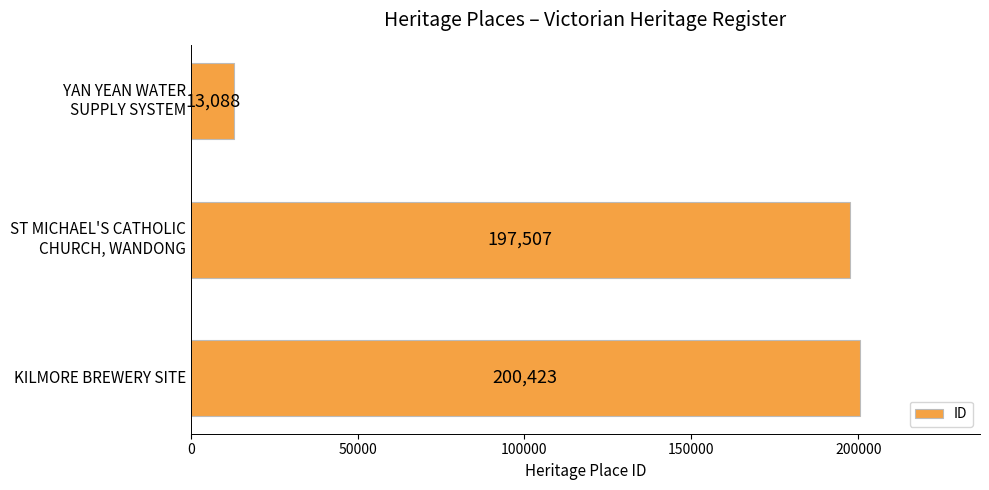

True or false: the data shows 200423 at KILMORE BREWERY SITE.

True